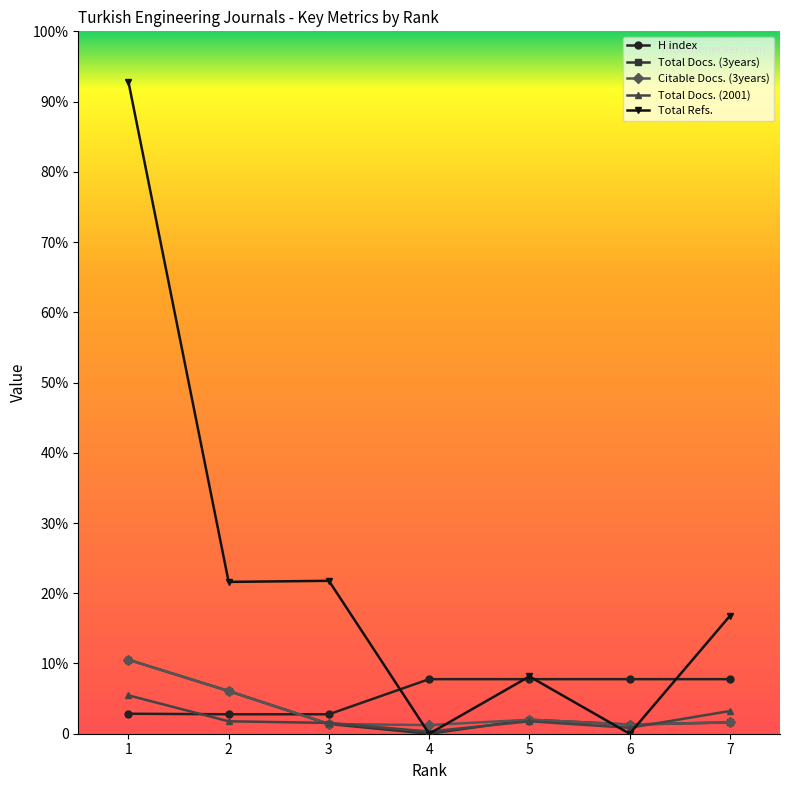

What are all the series names shown in the legend?

H index, Total Docs. (3years), Citable Docs. (3years), Total Docs. (2001), Total Refs.